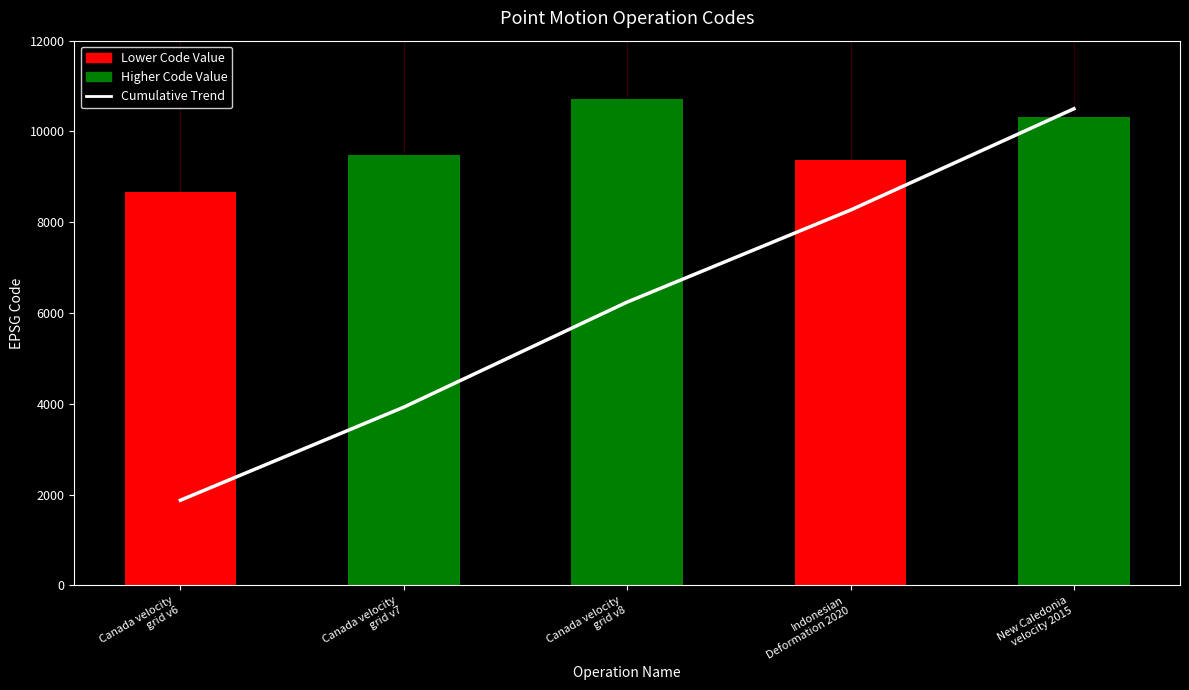

Read the Cumulative Trend value at Canada velocity
grid v6.

1875.8